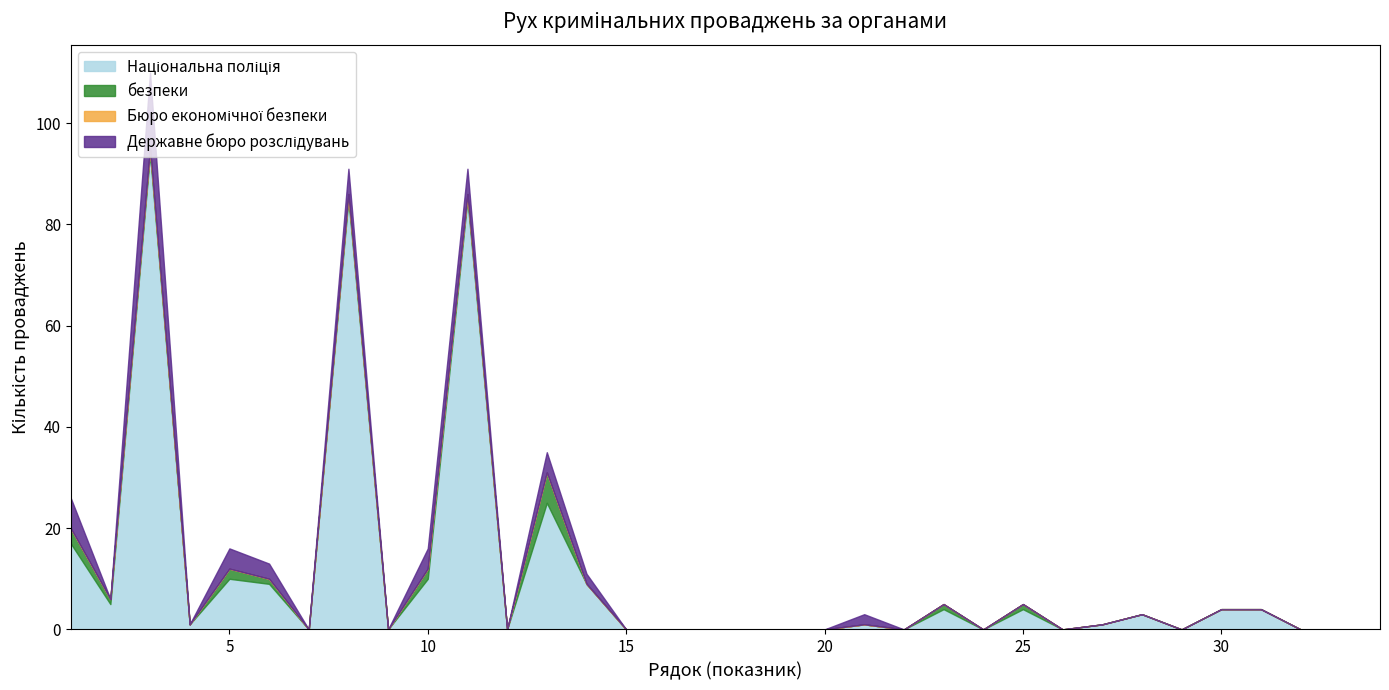

True or false: Бюро економічної безпеки and Державне бюро розслідувань intersect in this chart.

False